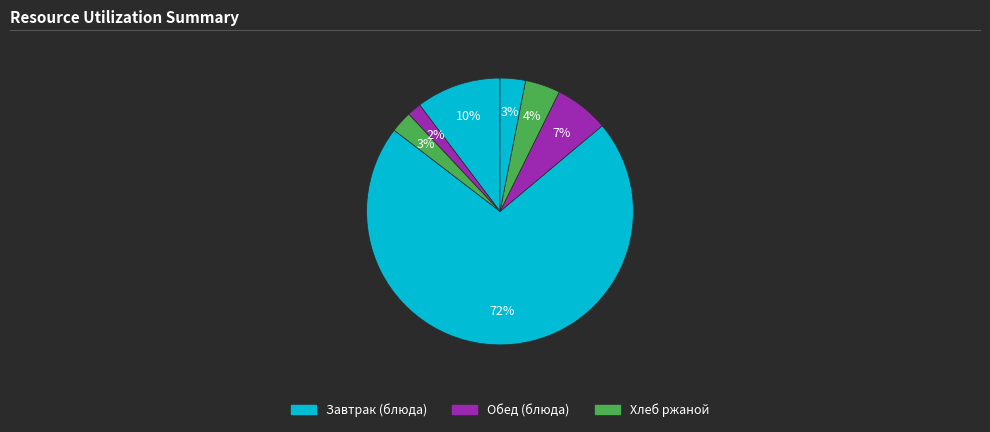

How many segments does this pie chart have?

7